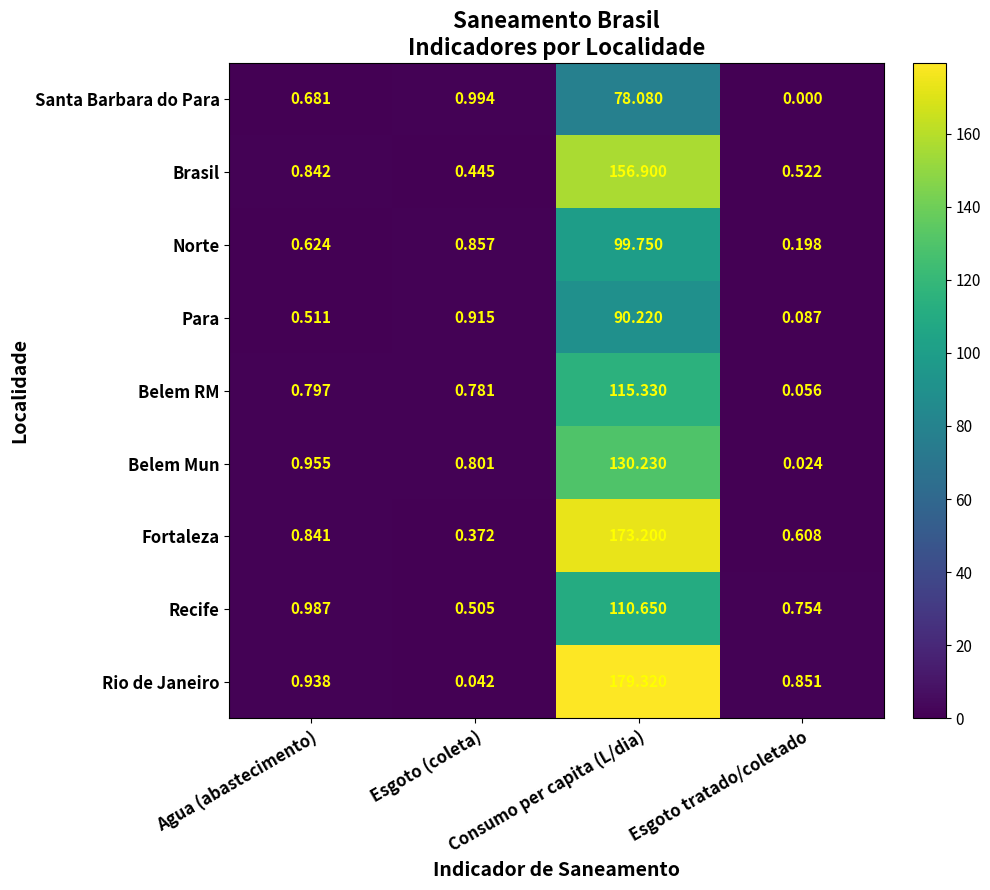

What is the total value across all series at Agua (abastecimento)?

7.2